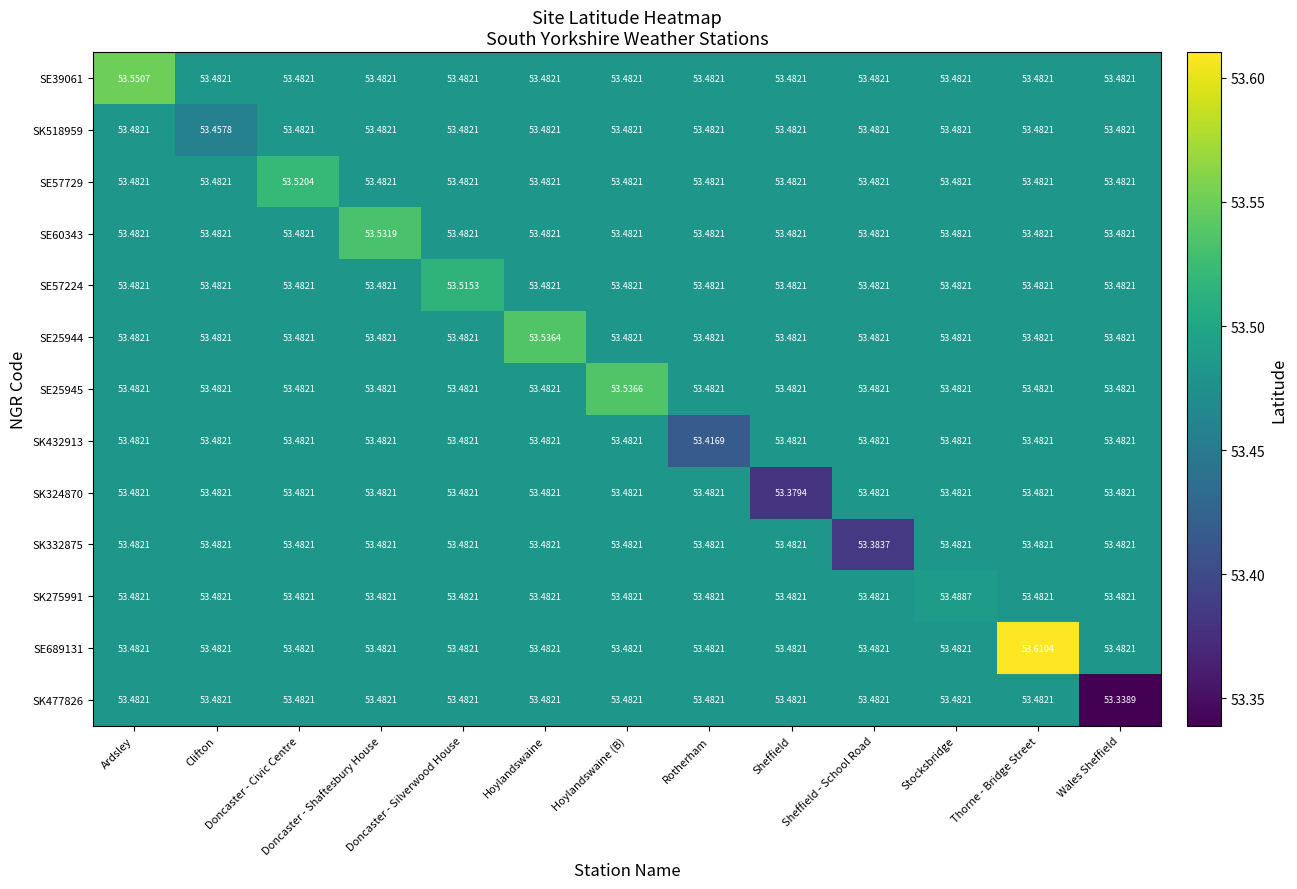

At which category is the sum across all series the highest?

Thorne - Bridge Street